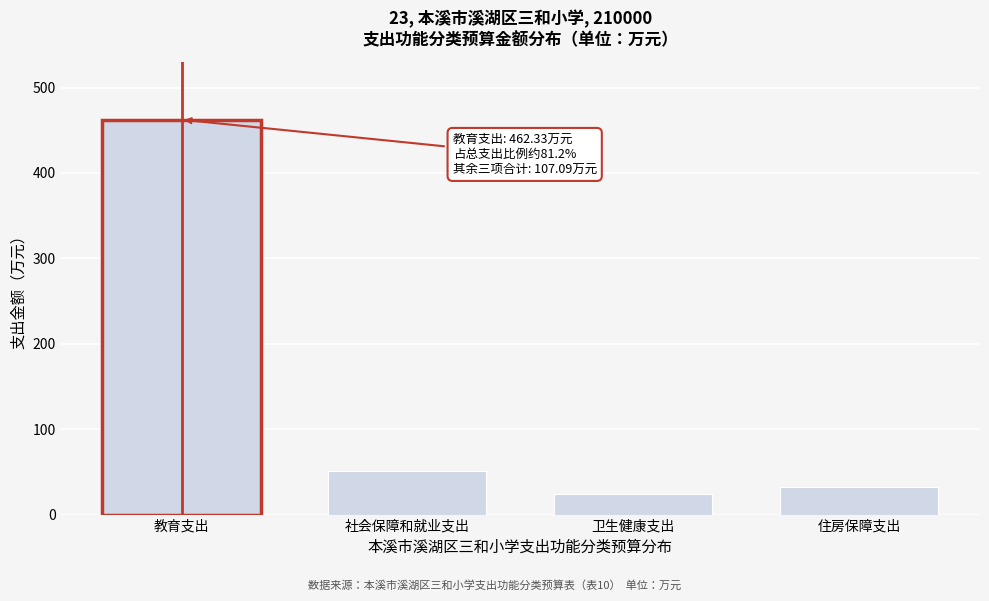

Reading left to right, extract all data points from this chart.

教育支出=462.3	社会保障和就业支出=50.6	卫生健康支出=24.2	住房保障支出=32.3